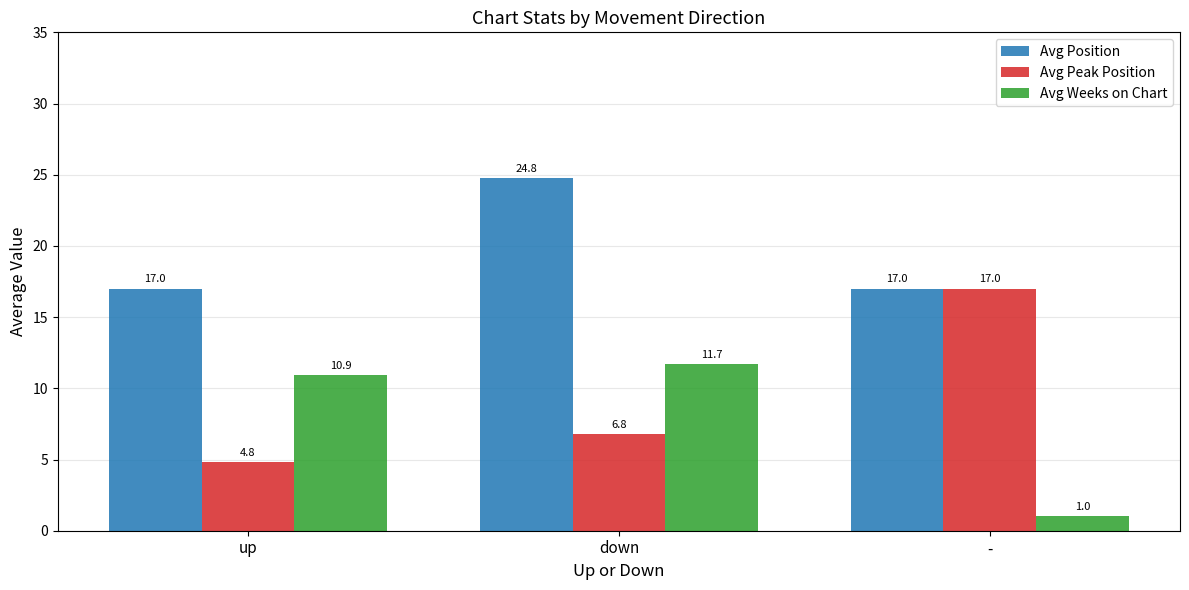

Which series has the largest range (max minus min)?

Avg Peak Position